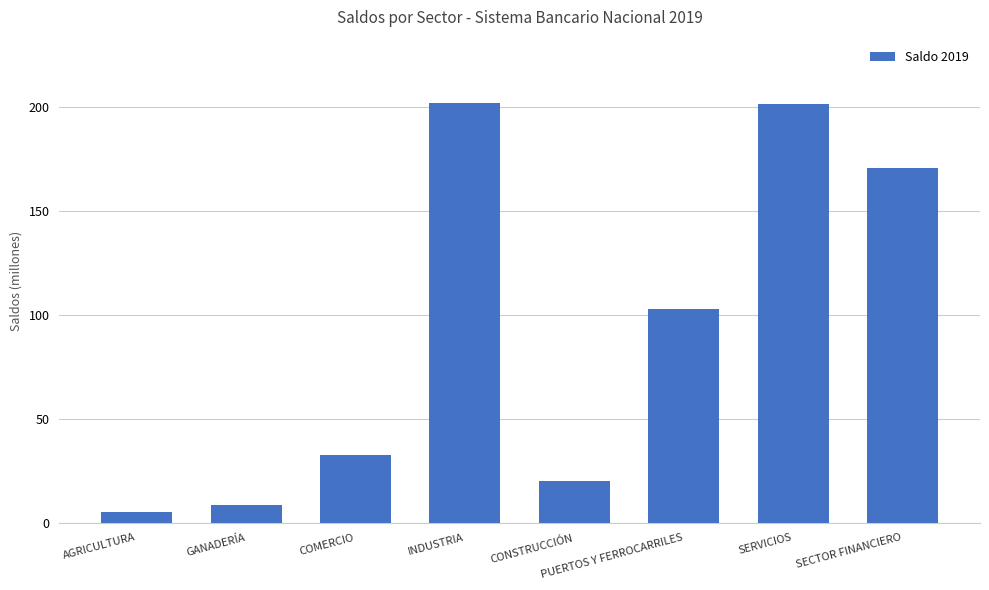

What value does the data have at SECTOR FINANCIERO?

170.6